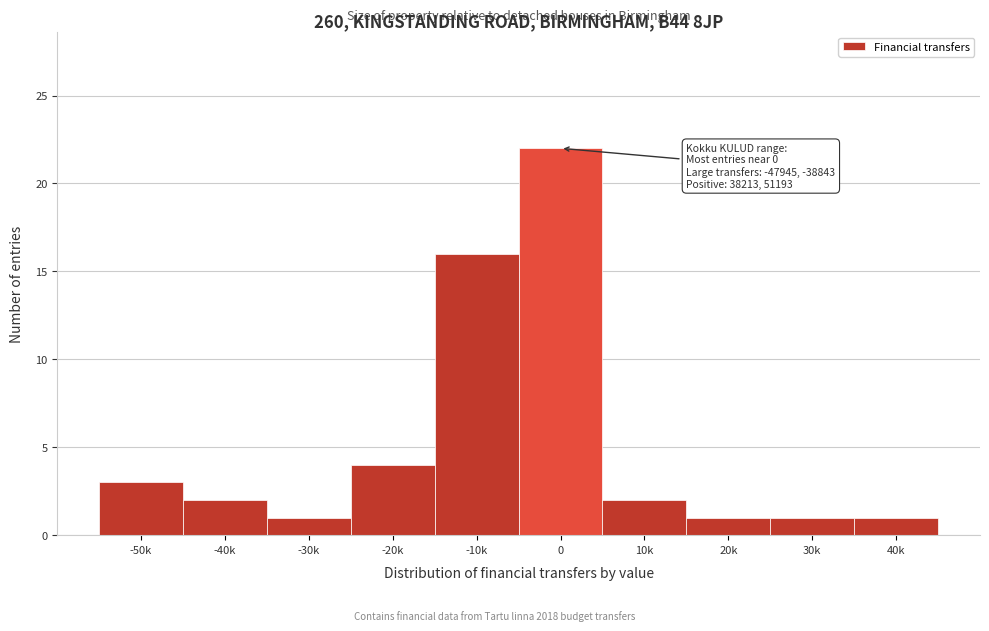

Reading left to right, list all the values displayed in this chart.

3	2	1	4	16	22	2	1	1	1